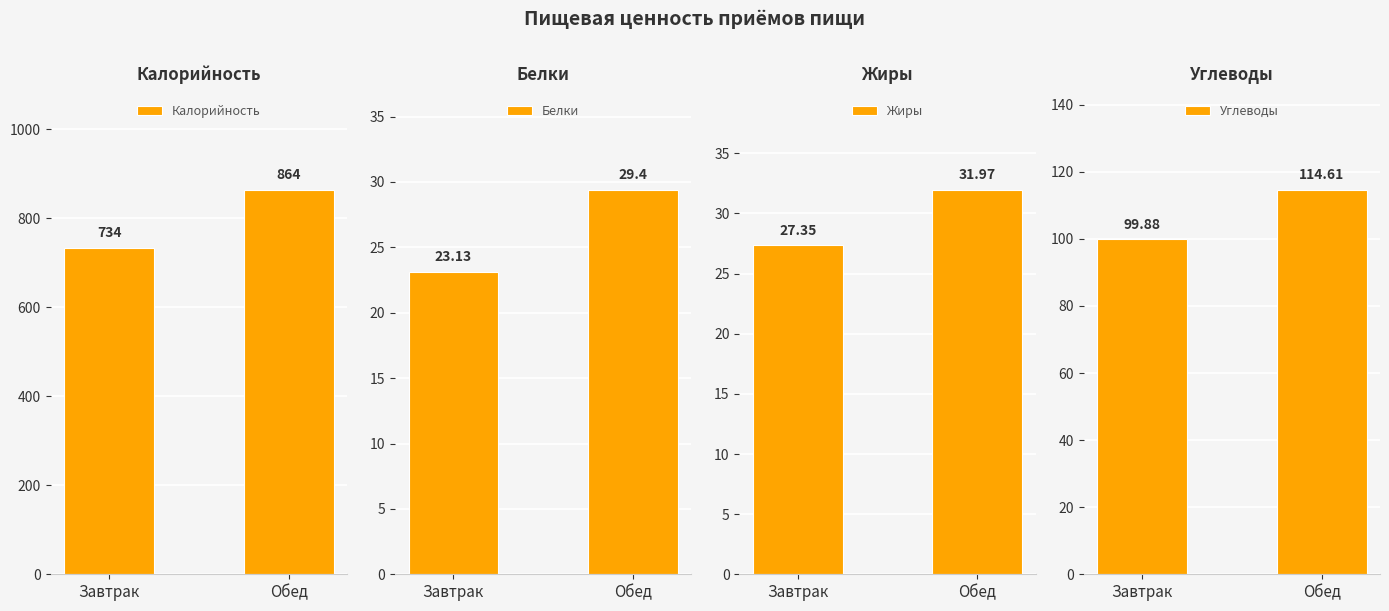

How many series are shown in this chart?

4